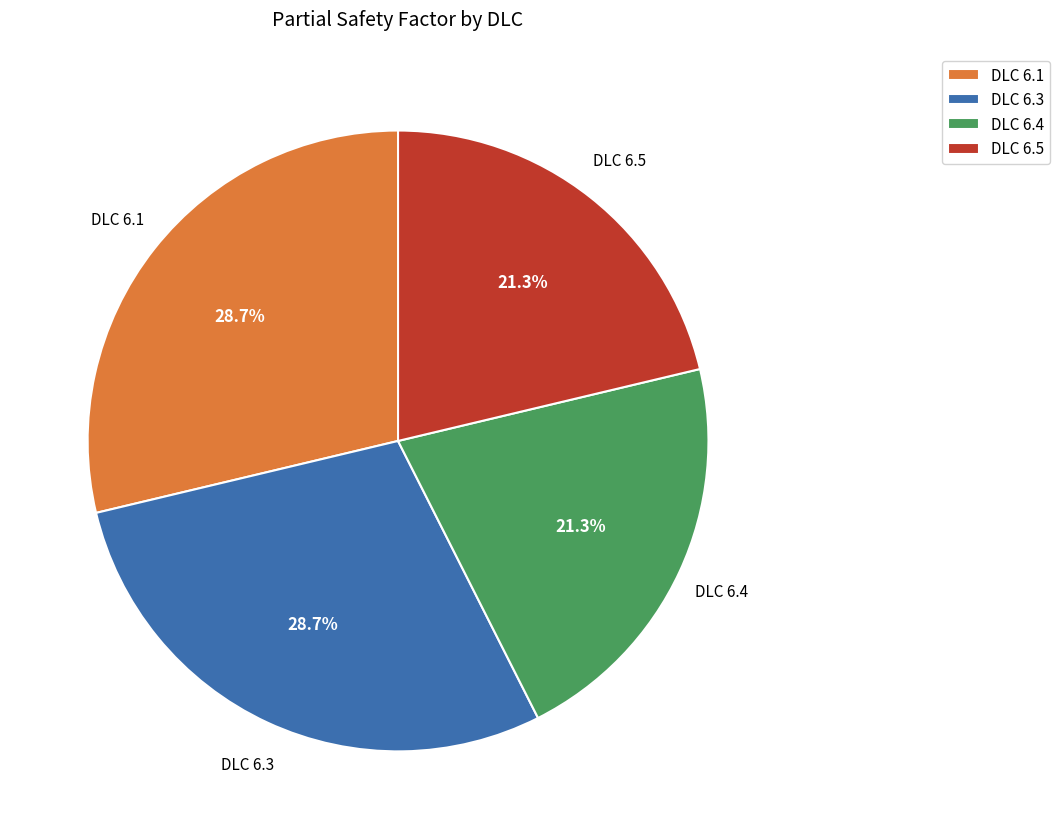

What is the total percentage of DLC 6.4 and DLC 6.5?

42.6%